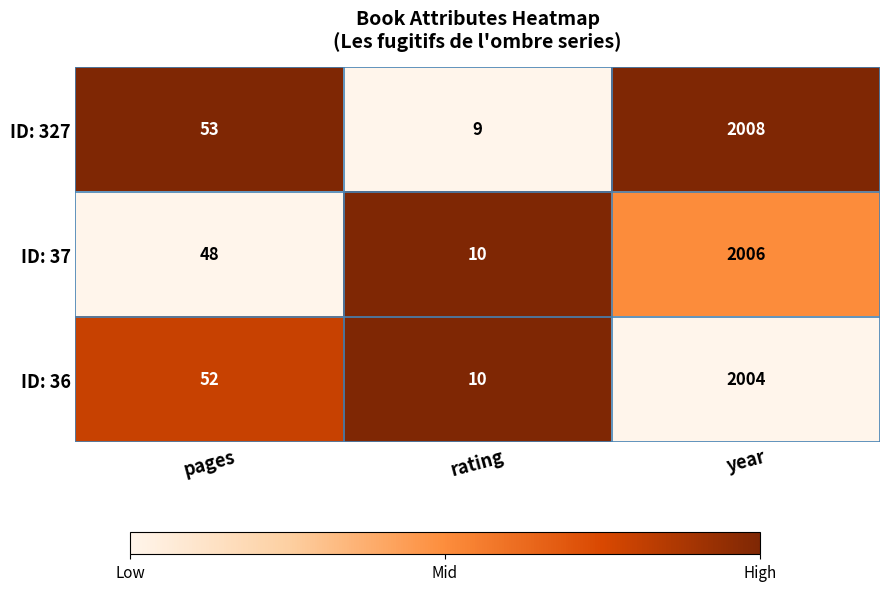

What is the sum of all ID: 327 values?

2070